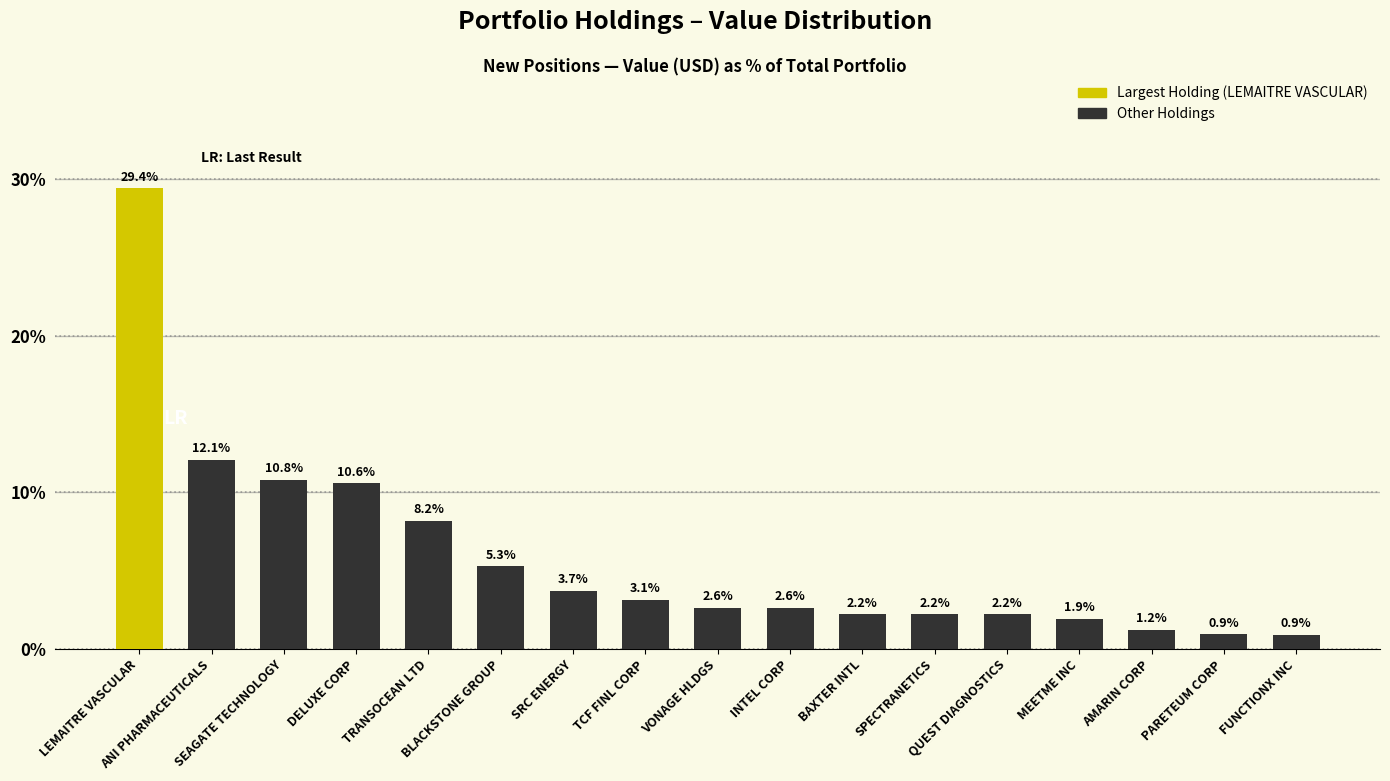

What is the greatest value displayed?

29.4